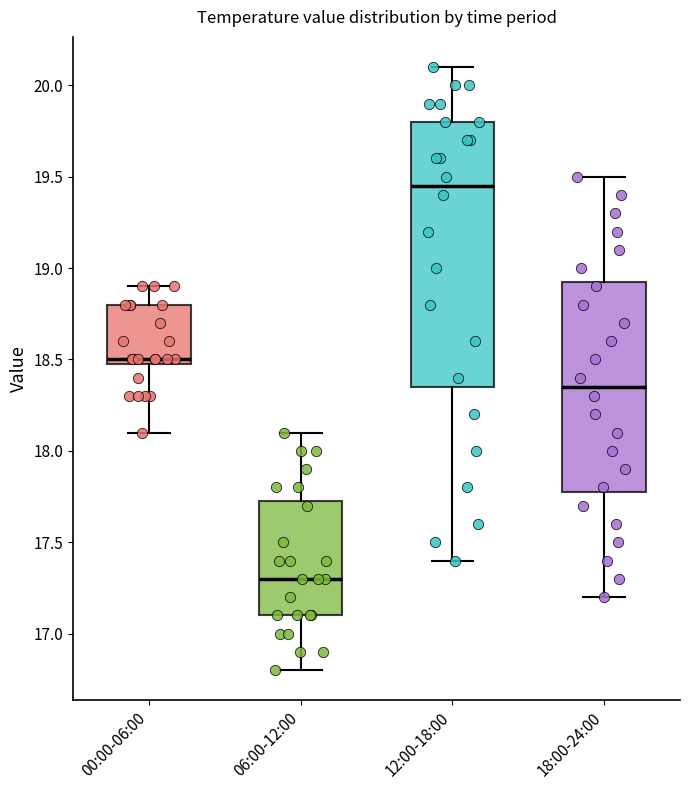

Where is the lower edge of the box for 12:00-18:00 on the y-axis? The values are not printed on the chart, so give them approximately, as read against the axis.

18.35